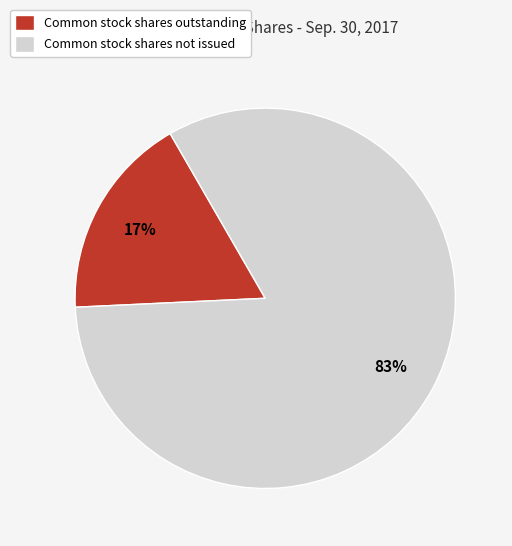

Is it true that Common stock shares not issued is 83% of the pie?

True